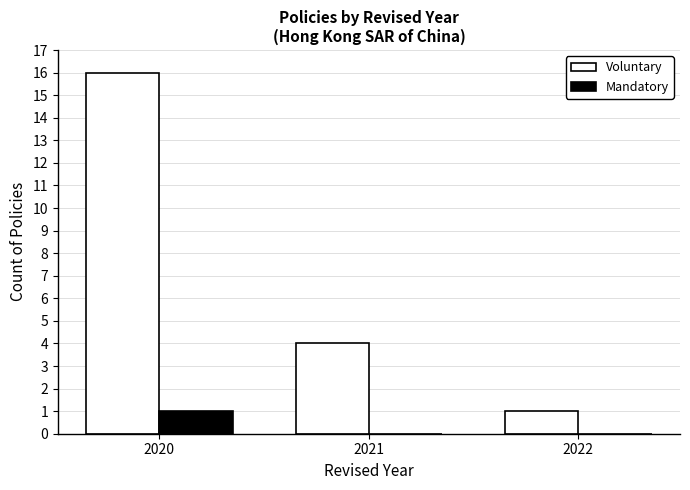

What is the difference between the Voluntary values at 2021 and 2020?

12